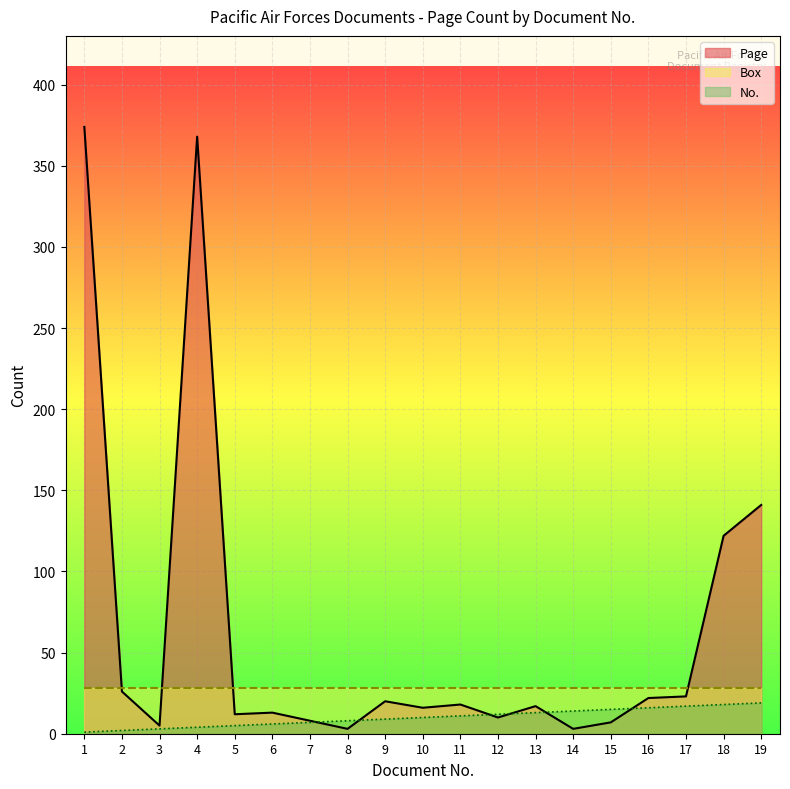

The value of Box at 16 is 28. True or false?

True